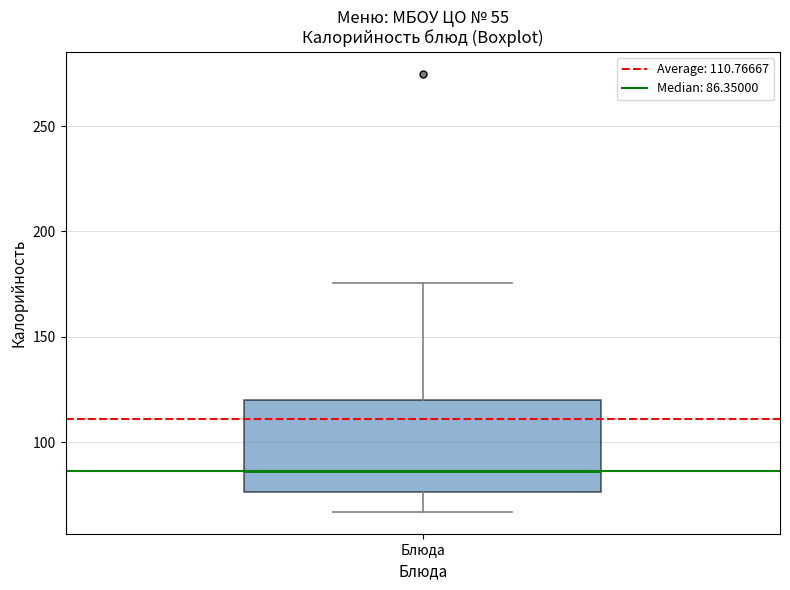

Read this box plot against the y-axis: the position of the median line, the range covered by the box, and the ends of both whiskers. The values are not printed on the chart, so give them approximately, as read against the axis.

median 85, box 75 to 120, whiskers 65 to 175